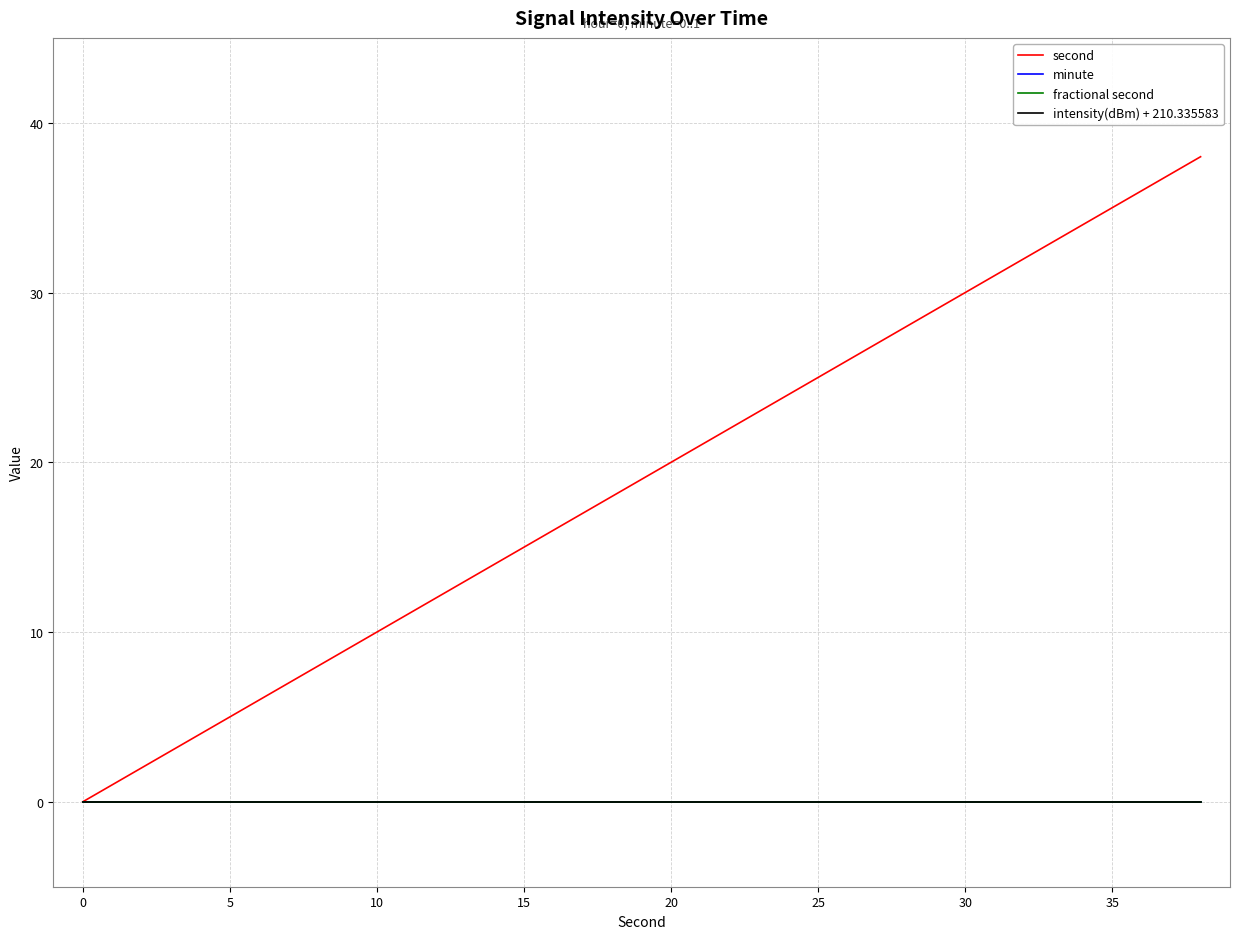

True or false: minute and fractional second cross at least once.

False